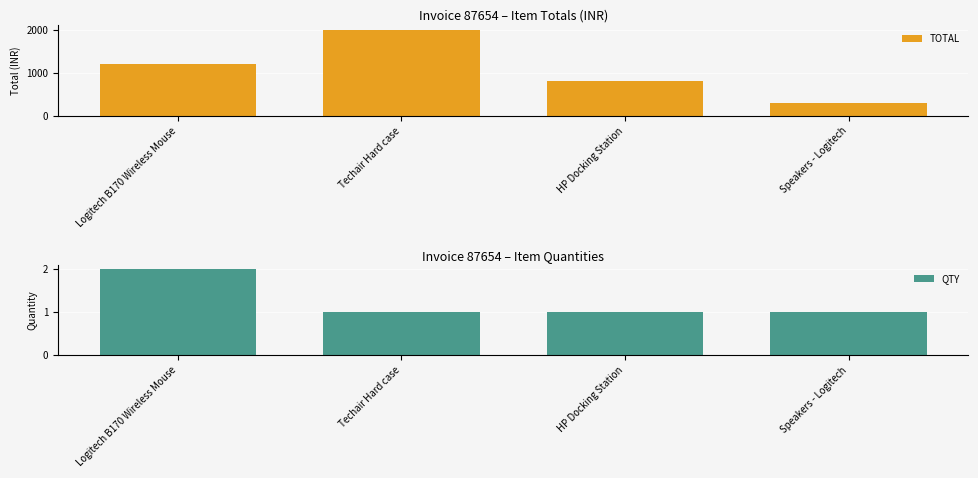

Which category has the highest value in the TOTAL series?

Techair Hard case